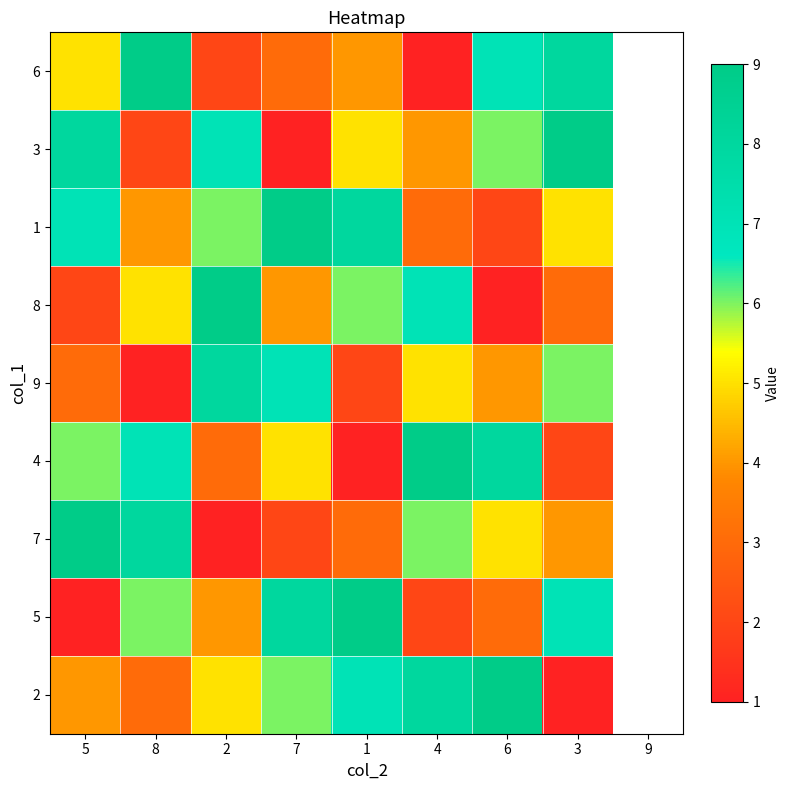

At which category is the sum across all series the highest?

5